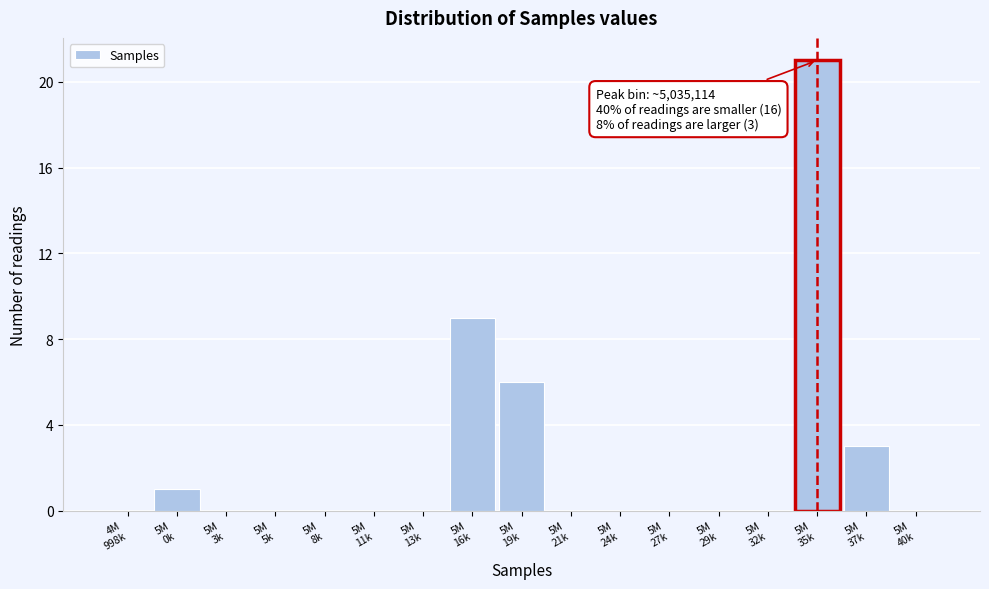

What is the maximum value shown in the chart?

21